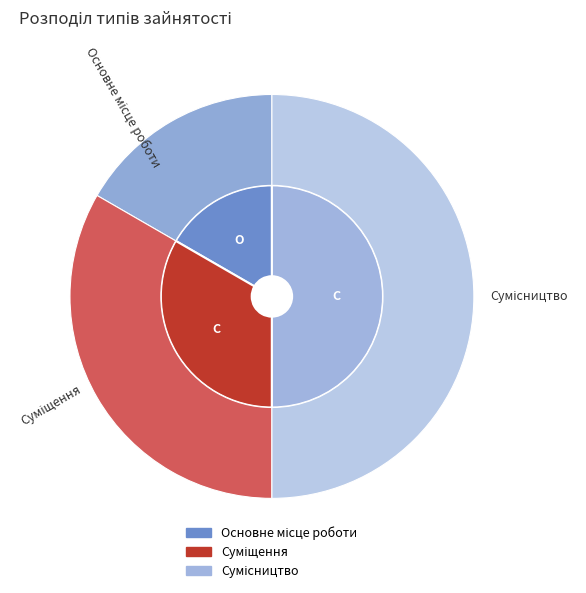

True or false: Основне місце роботи accounts for 29% of the total.

False